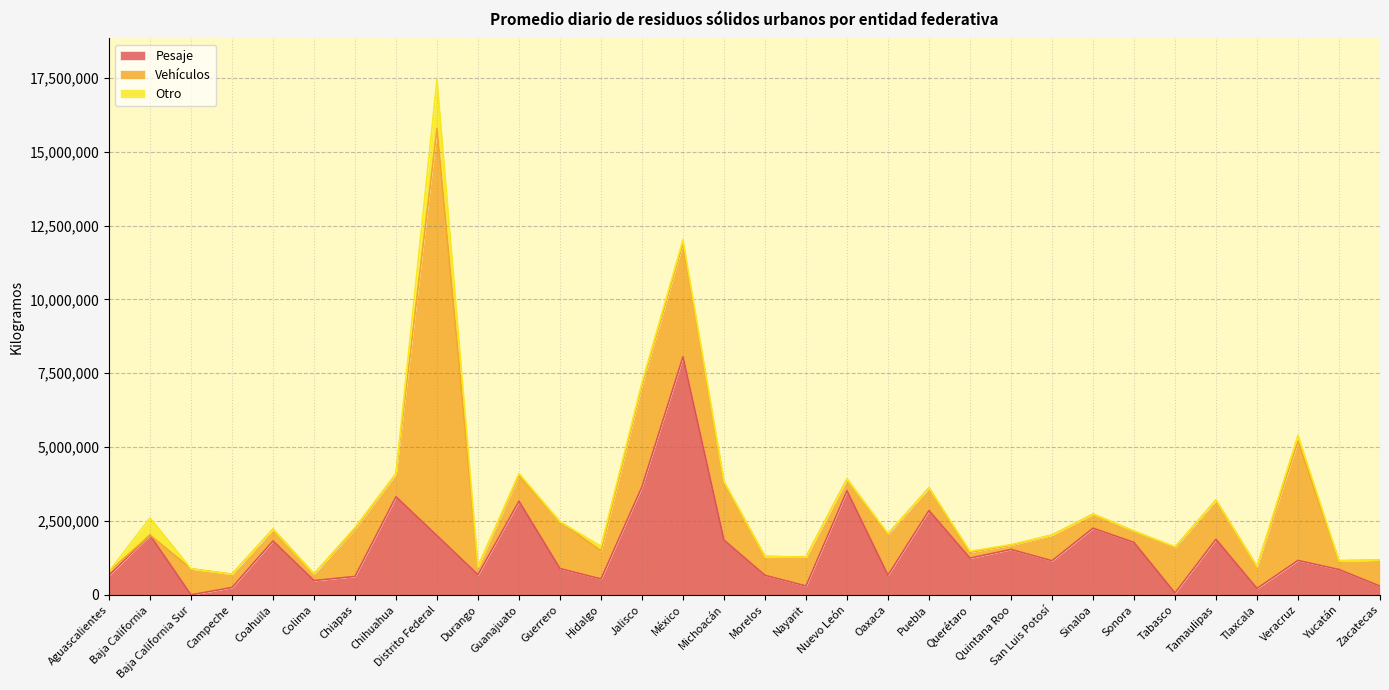

How many positive values does the Otro series have?

20